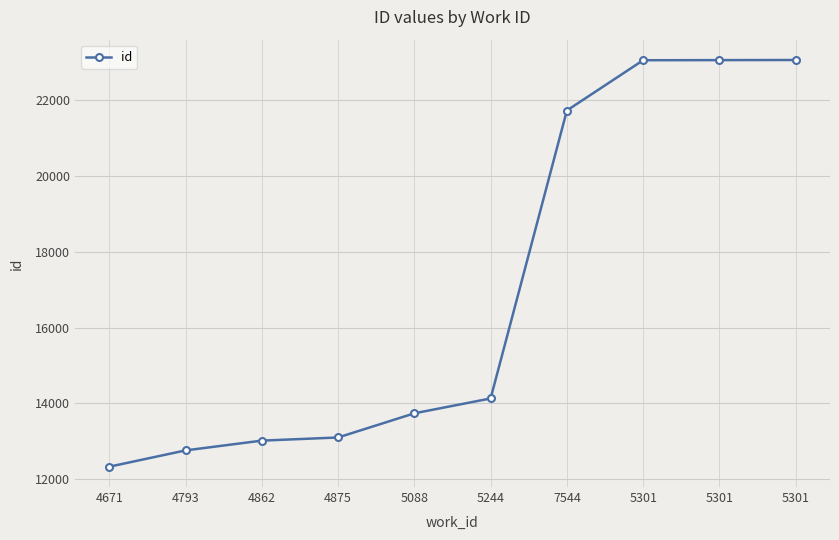

What is the value of the 7th point from the left?

21729